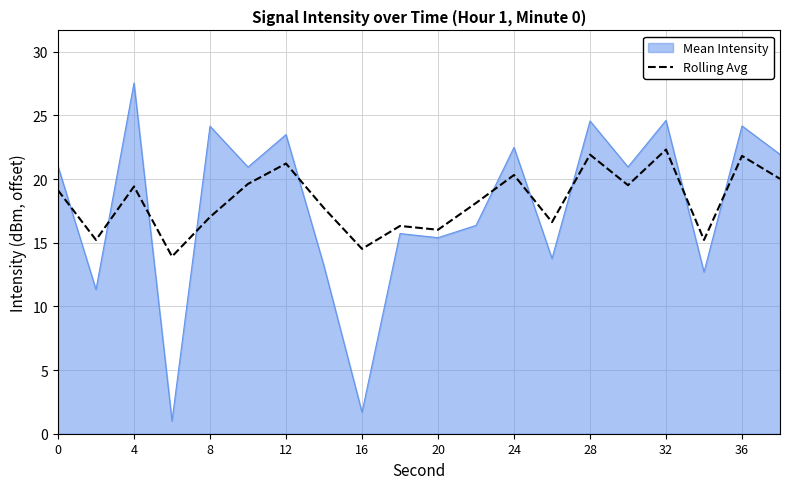

What is the minimum value shown in the chart?

1.0